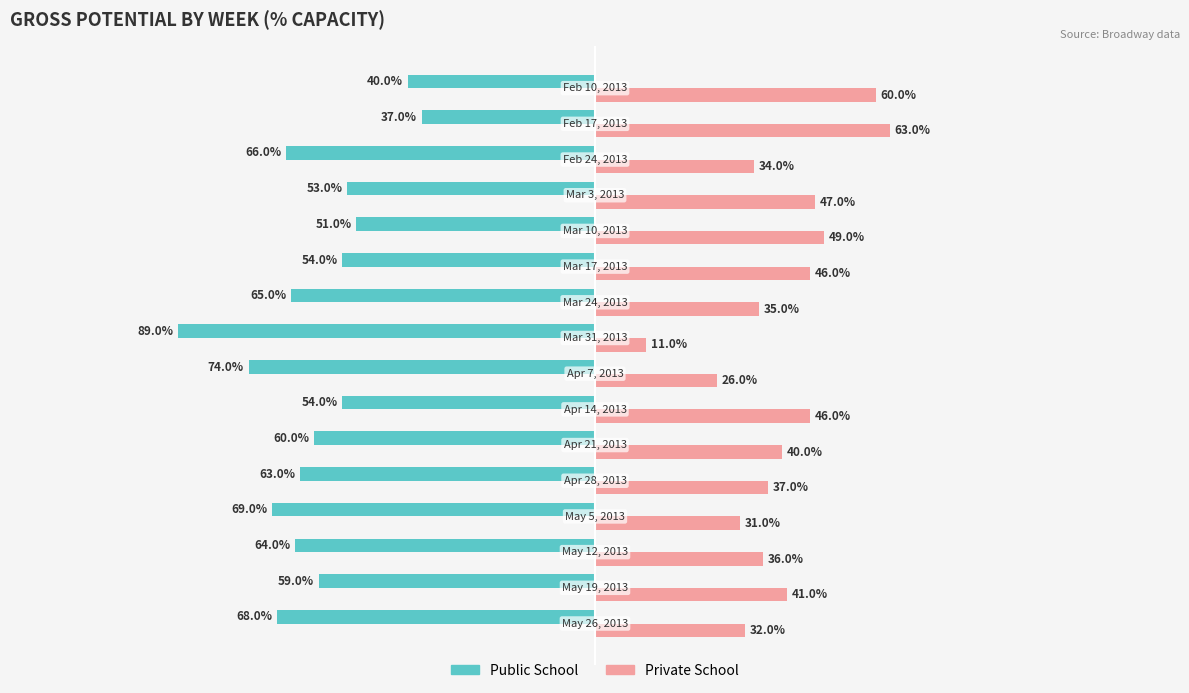

What are all the series names shown in the legend?

Public School, Private School